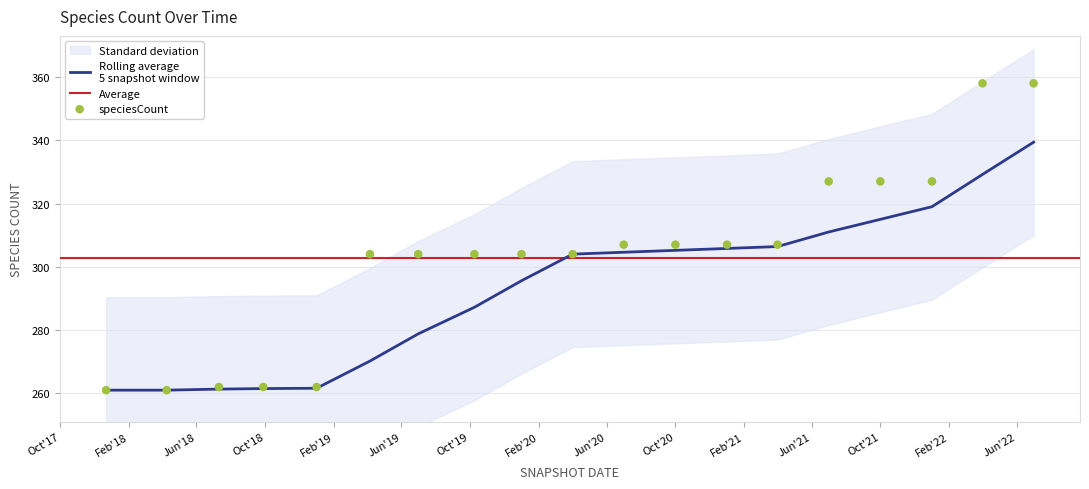

Which has a higher value, 2020-07-01 or 2022-07-01?

2022-07-01